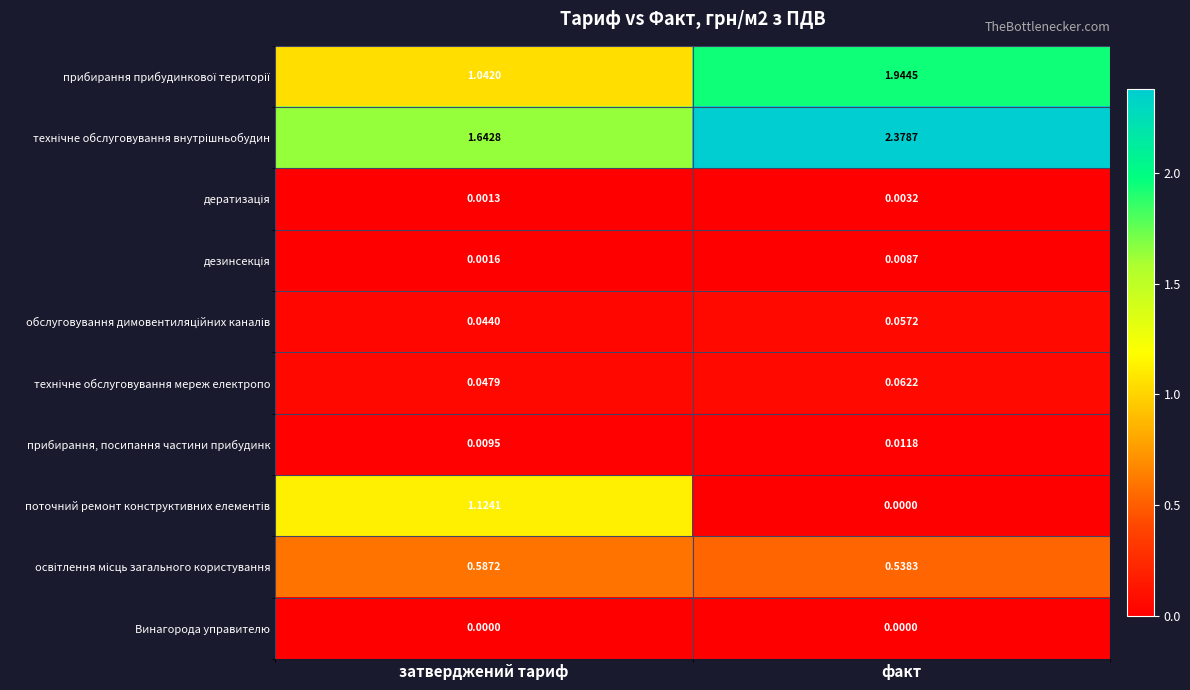

Rank the categories by прибирання, посипання частини прибудинк value from highest to lowest.

факт, затверджений тариф